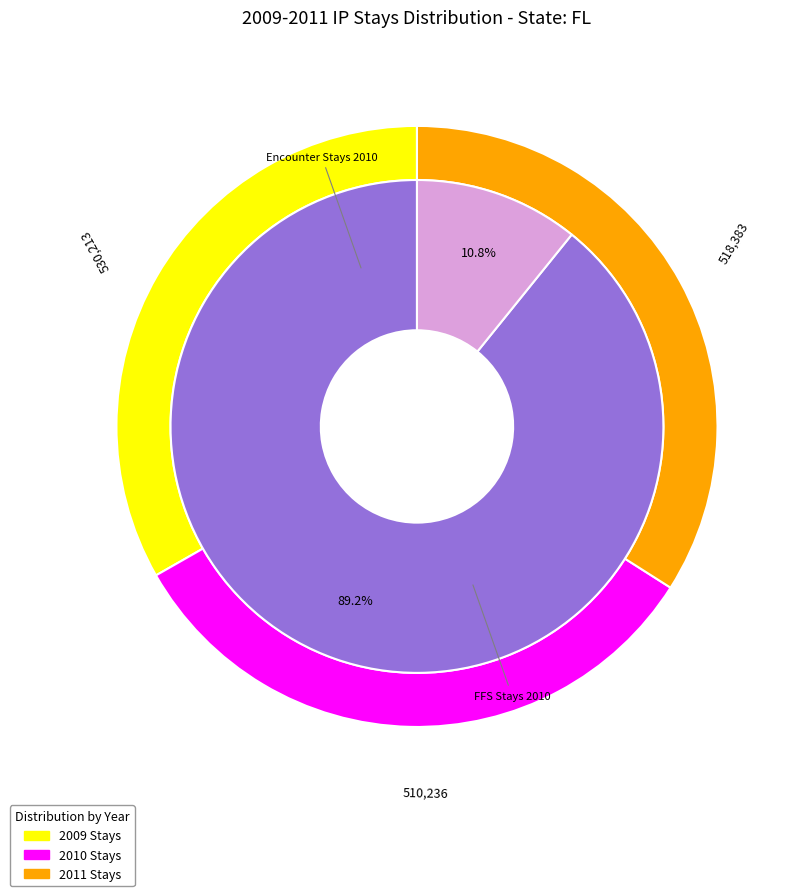

To the nearest percent, what is the average slice percentage?

33%